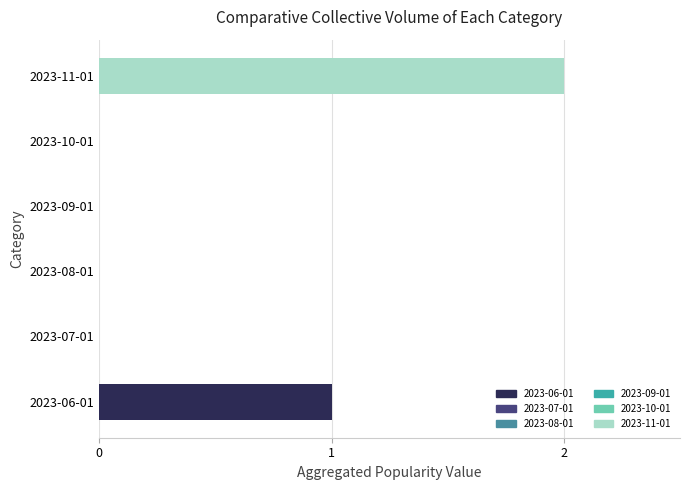

True or false: the data shows -1 at 2023-08-01.

False